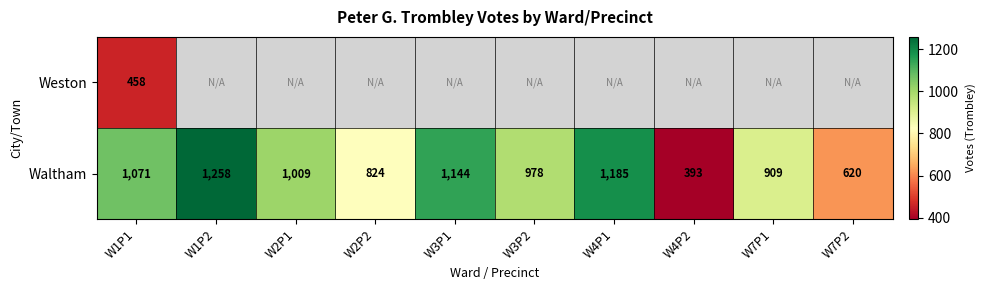

List the labels in order of Waltham value, largest first.

W1P2, W4P1, W3P1, W1P1, W2P1, W3P2, W7P1, W2P2, W7P2, W4P2